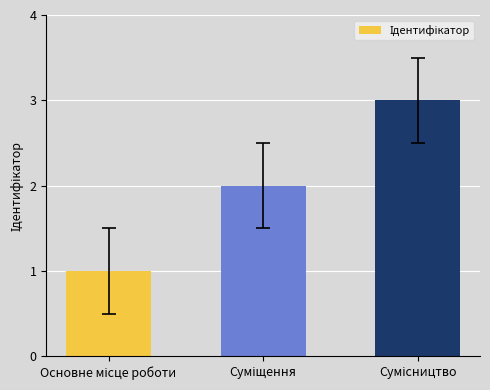

What is the maximum value shown in the chart?

3